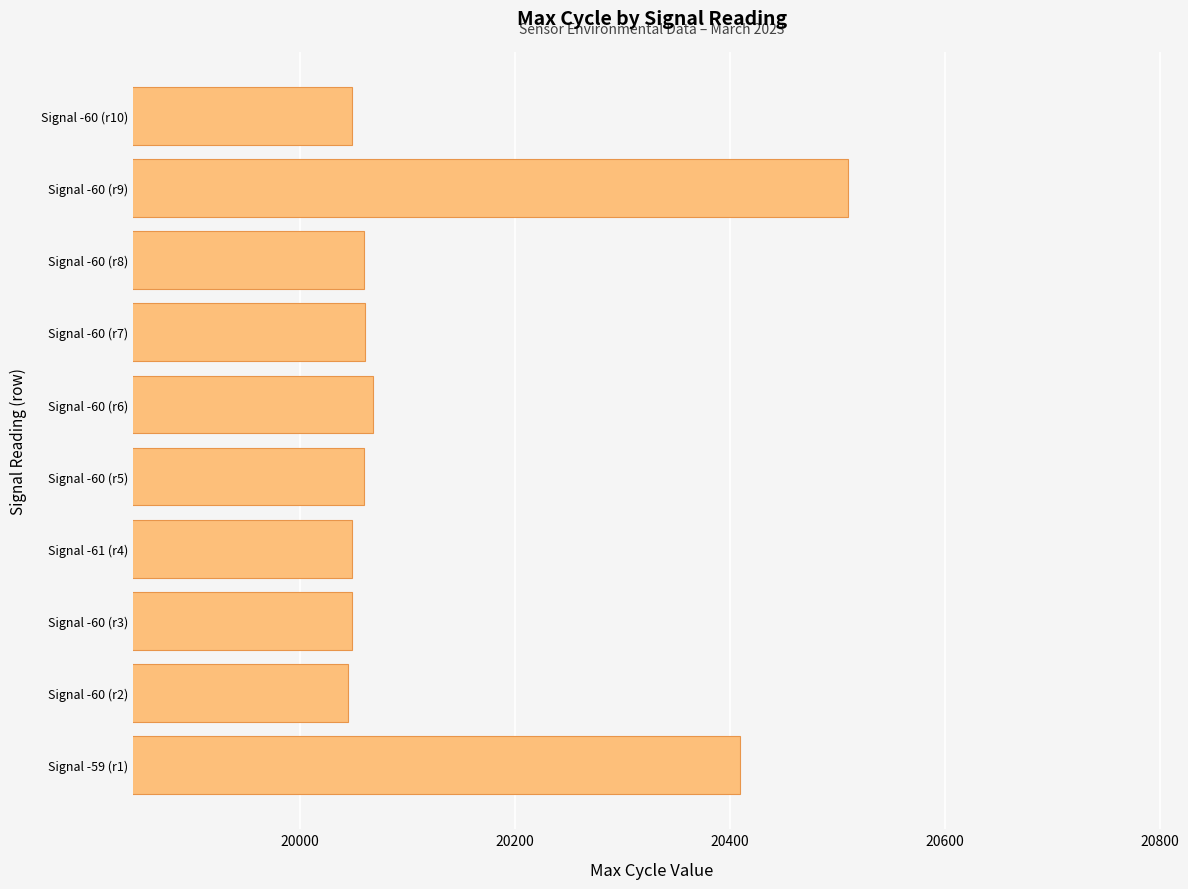

Are the bars grouped side by side (vs. stacked)?

No